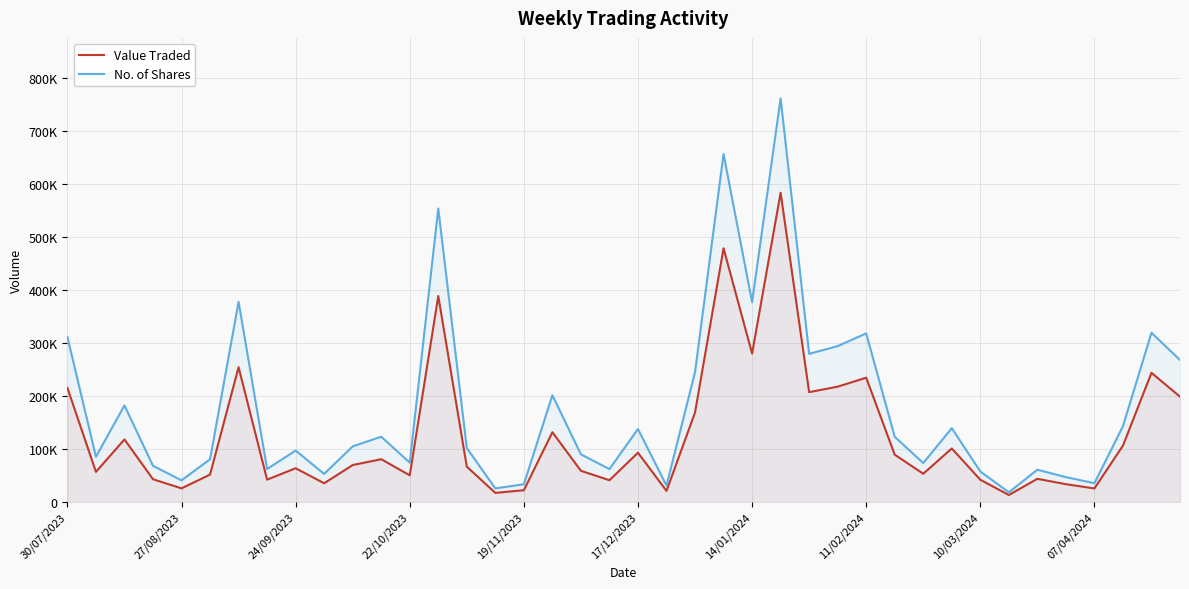

What is the spread (max minus min) of values at 35?

13304